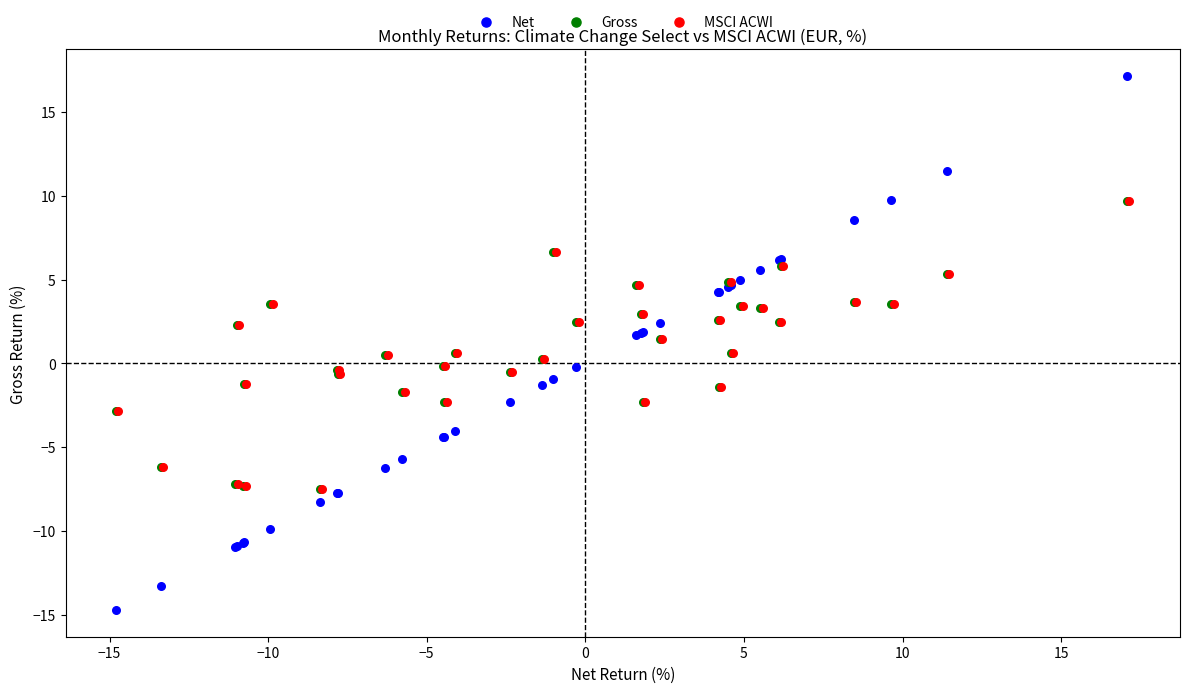

Which series has the largest Y range (max minus min)?

Net